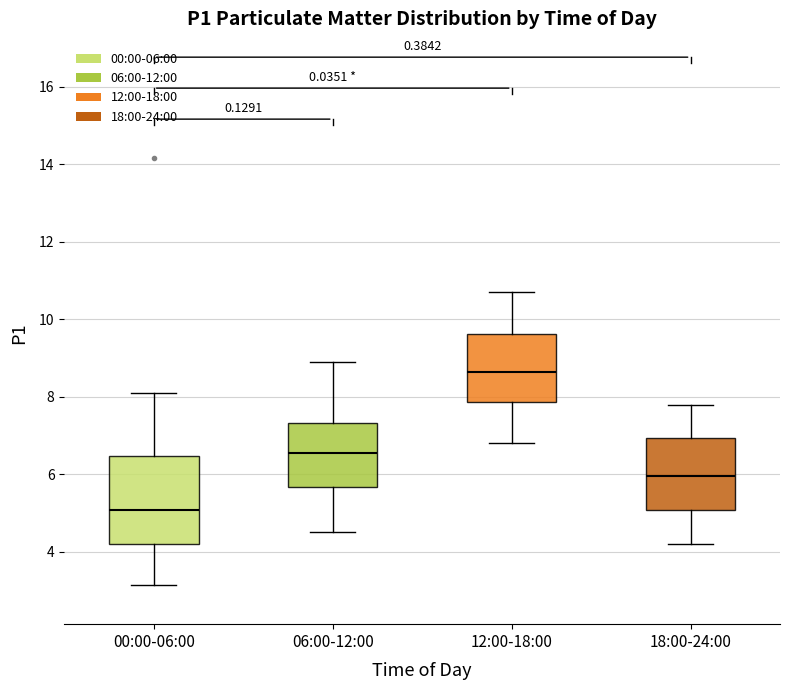

Which box's median line is the highest?

12:00-18:00